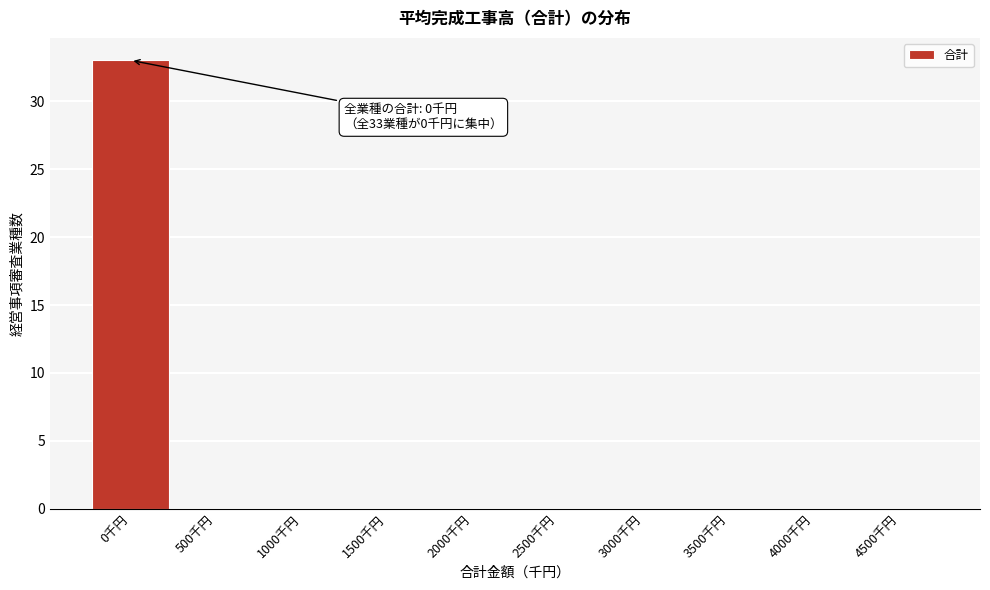

Reading left to right, what are all the values shown in this chart?

0千円=33	500千円=0	1000千円=0	1500千円=0	2000千円=0	2500千円=0	3000千円=0	3500千円=0	4000千円=0	4500千円=0